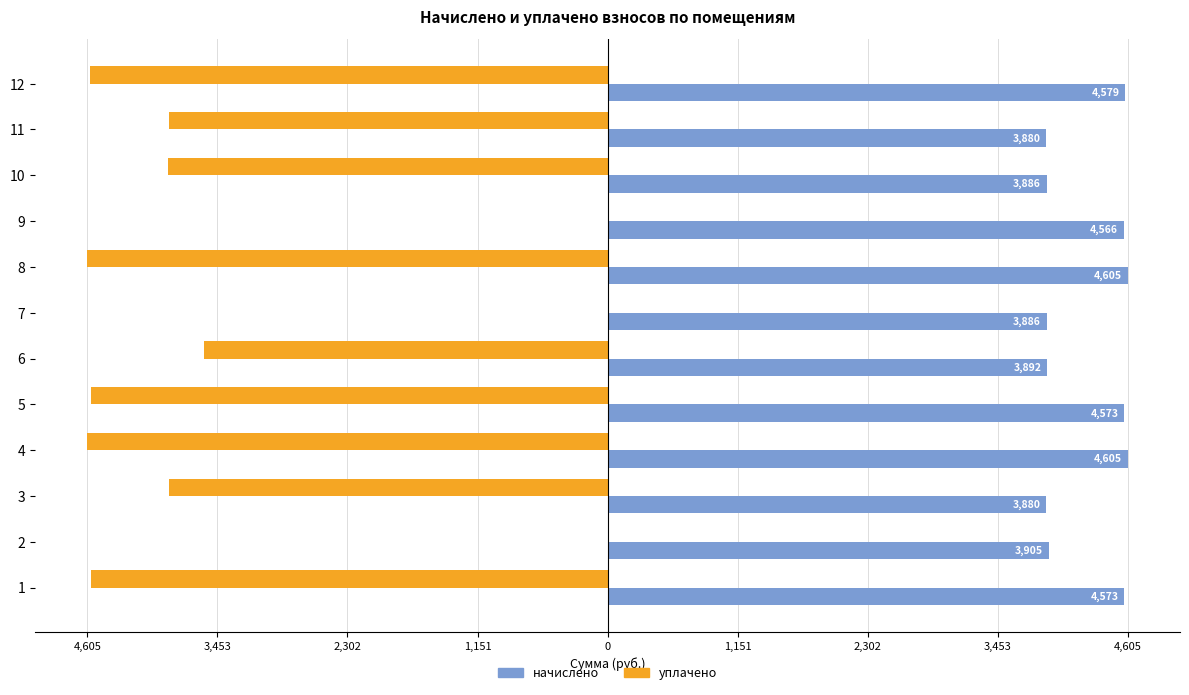

What are all the series names shown in the legend?

начислено, уплачено